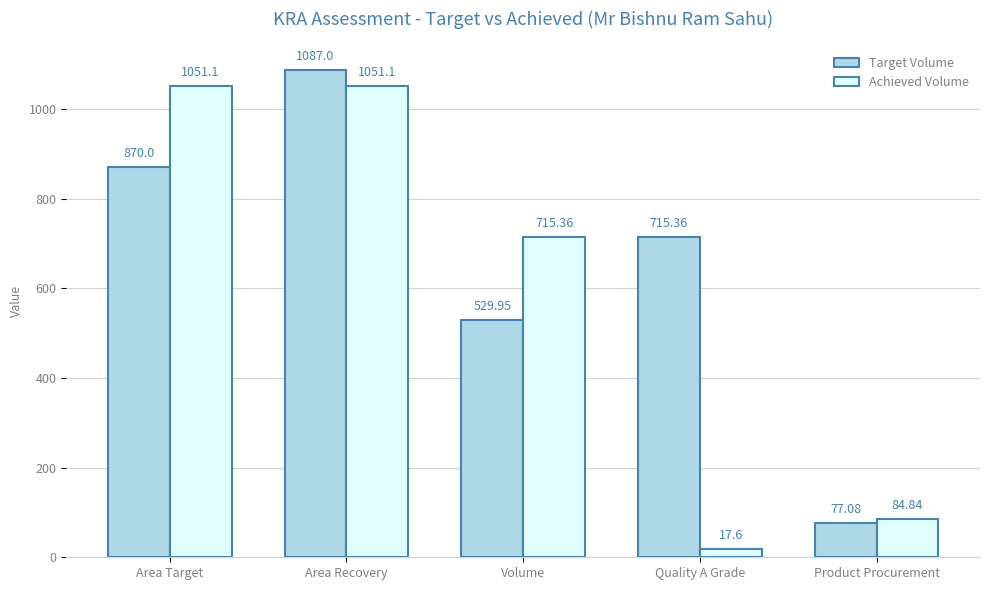

What is the value of the Achieved Volume bar at the 4th from the left?

17.6